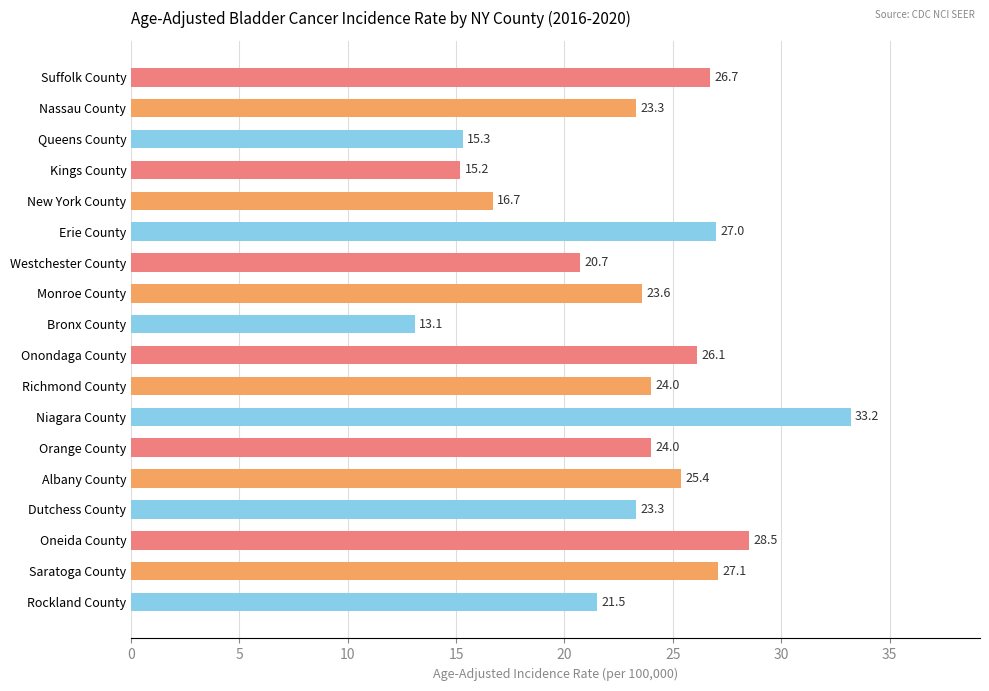

Is it true that the value at Orange County is 16.7?

False